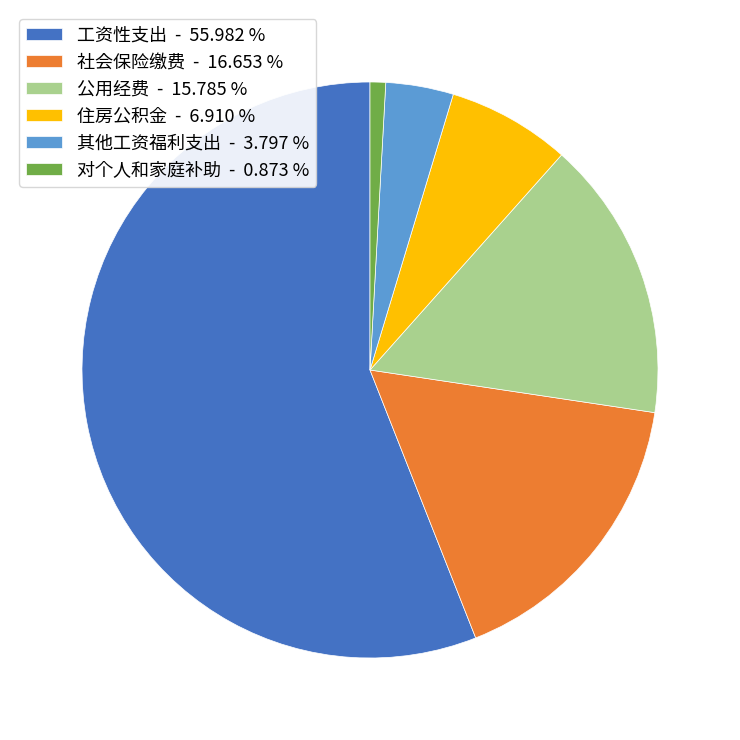

What is the ratio of the value at 社会保险缴费 to the value at 对个人和家庭补助?

19.1